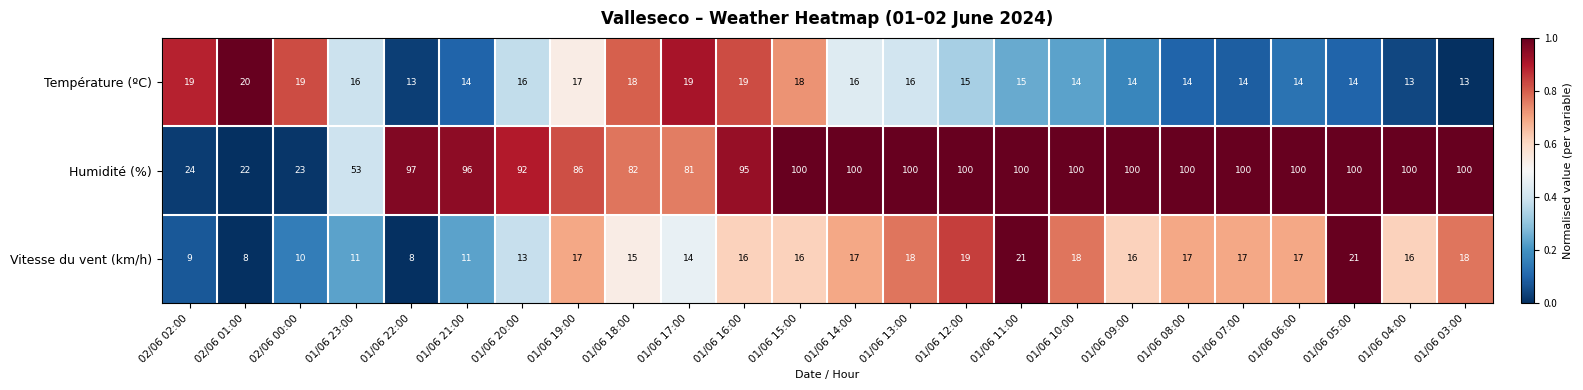

Count the number of categories in the chart.

24